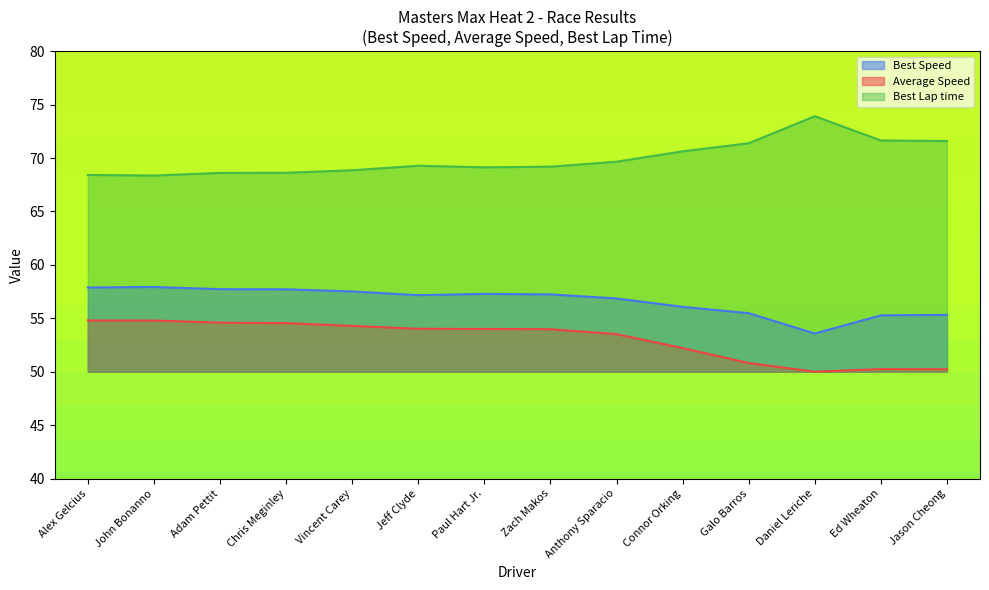

What is the highest value of the Average Speed series?

54.8